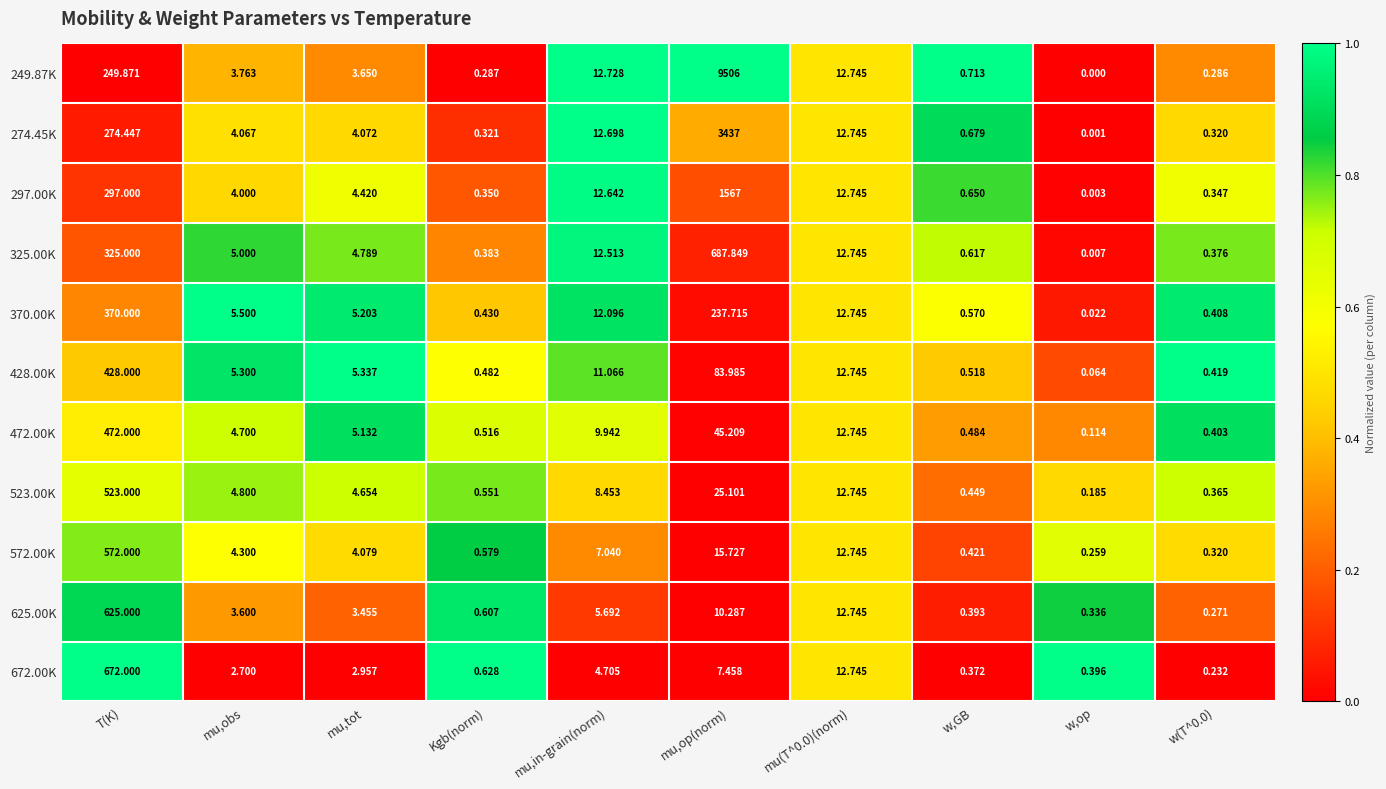

At which label is 274.45K closest to 1718?

T(K)